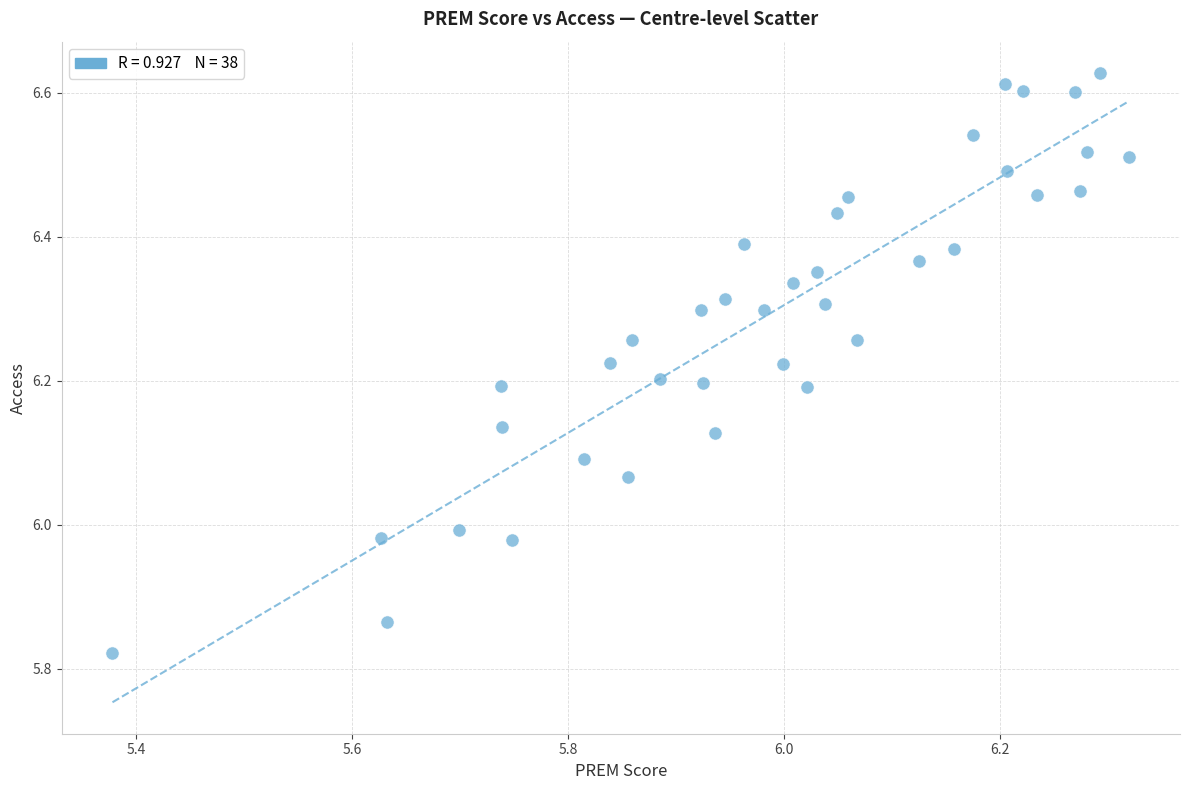

What is the range of Y values (max minus min)?

0.8